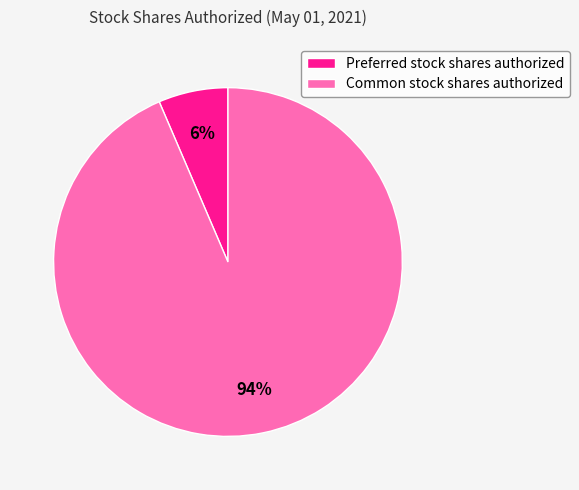

Which has a higher value, Common stock shares authorized or Preferred stock shares authorized?

Common stock shares authorized